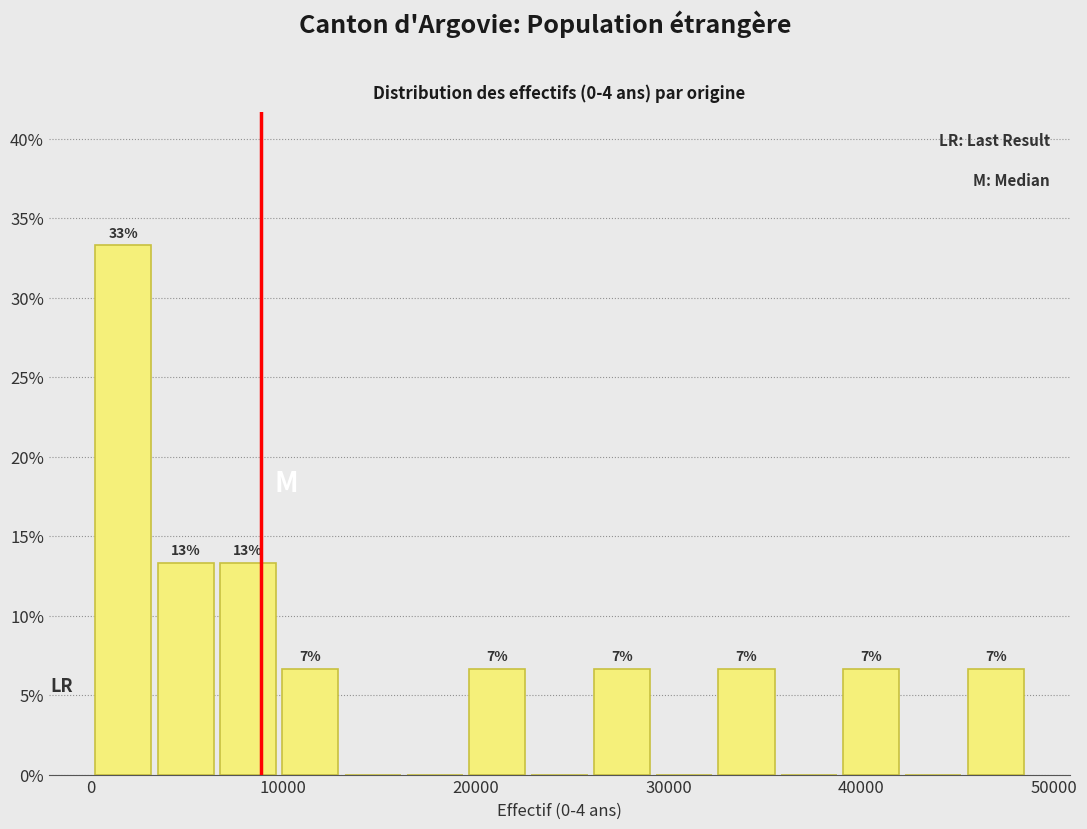

Read against the x-axis, roughly where is the centre of the tallest bar?

2000